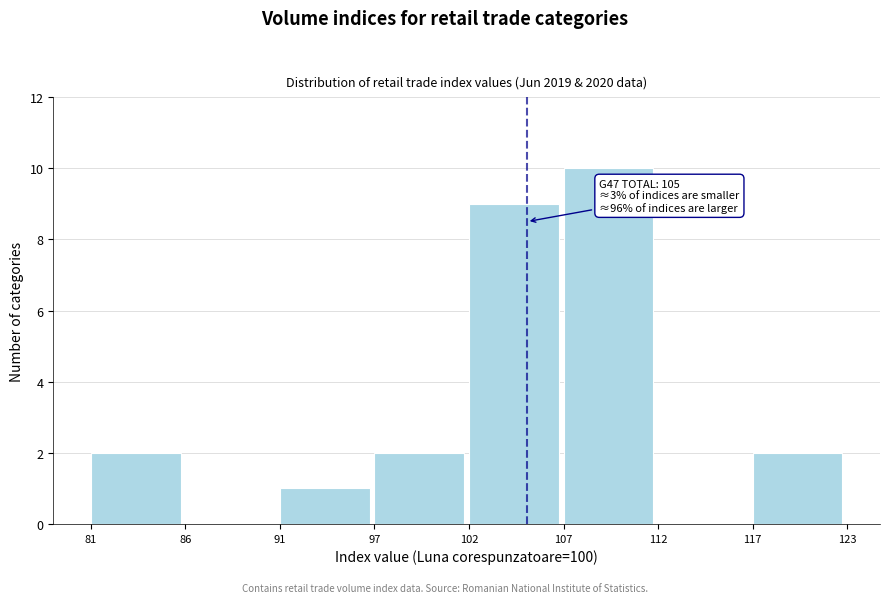

Reading left to right, list all the values displayed in this chart.

81=2	86=0	91=1	97=2	102=9	107=10	112=0	117=2